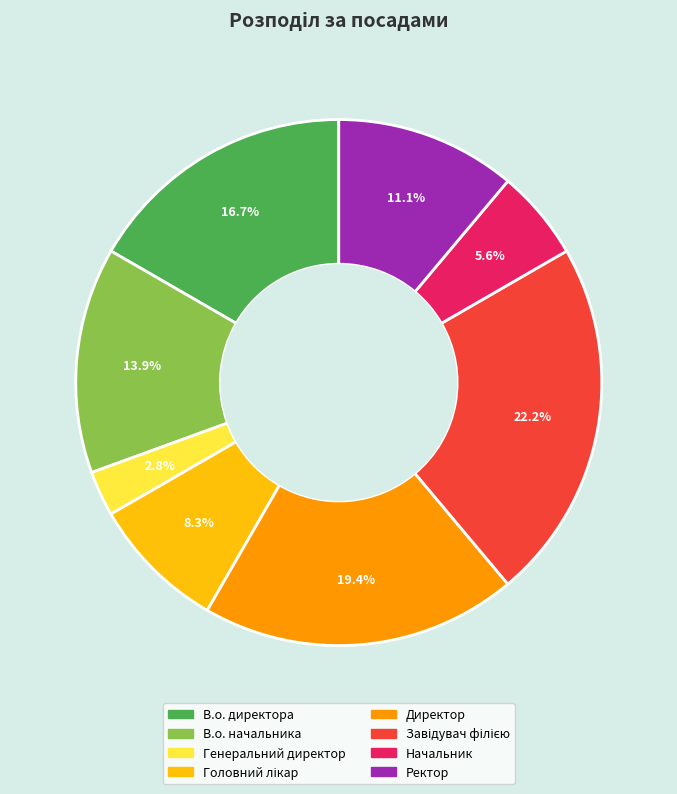

What percentage is NOT represented by Начальник?

94.4%